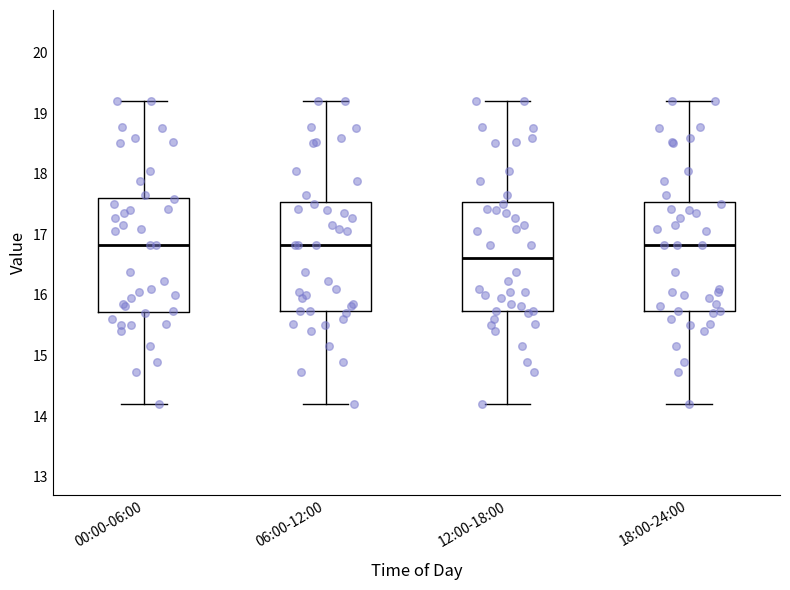

Reading left to right, transcribe this box plot: for each box, give where its median line is, the range the box spans, and where its two whiskers end, as read against the y-axis. The values are not printed on the chart, so give them approximately, as read against the axis.

00:00-06:00: median 16.8, box 15.7 to 17.6, whiskers 14.2 to 19.2
06:00-12:00: median 16.8, box 15.7 to 17.5, whiskers 14.2 to 19.2
12:00-18:00: median 16.6, box 15.7 to 17.5, whiskers 14.2 to 19.2
18:00-24:00: median 16.8, box 15.7 to 17.5, whiskers 14.2 to 19.2